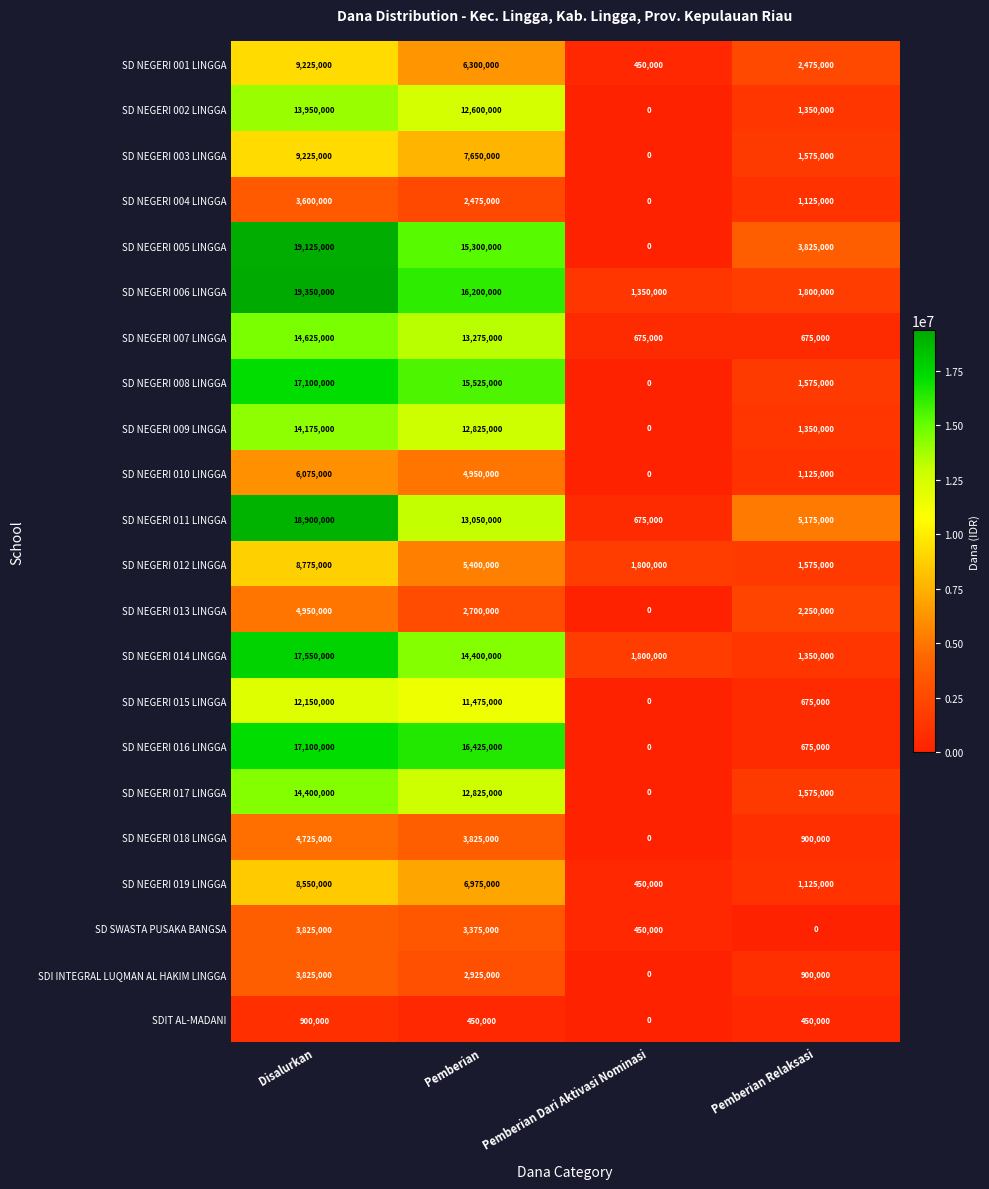

At which label does SD NEGERI 011 LINGGA first exceed 13050000?

Disalurkan